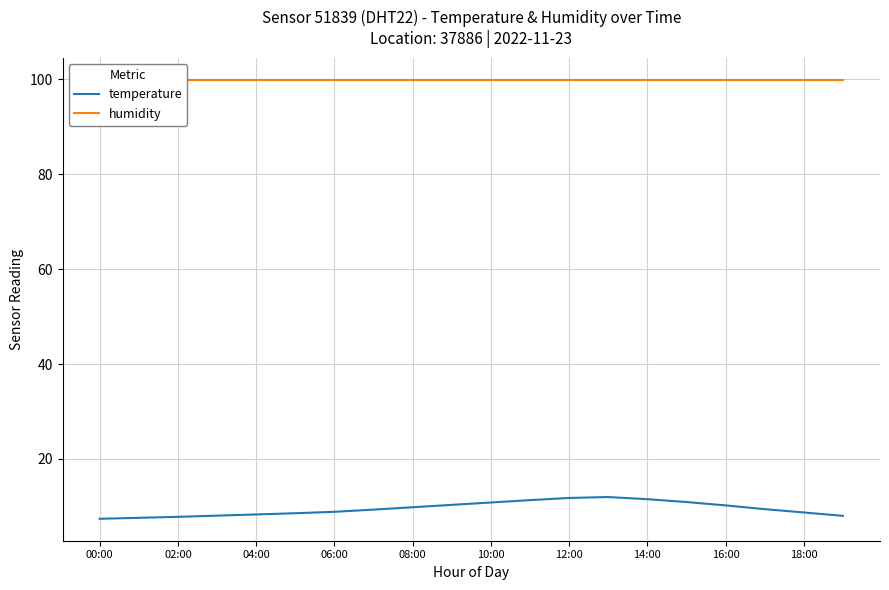

The temperature series shows 14.1 at 06:00. True or false?

False